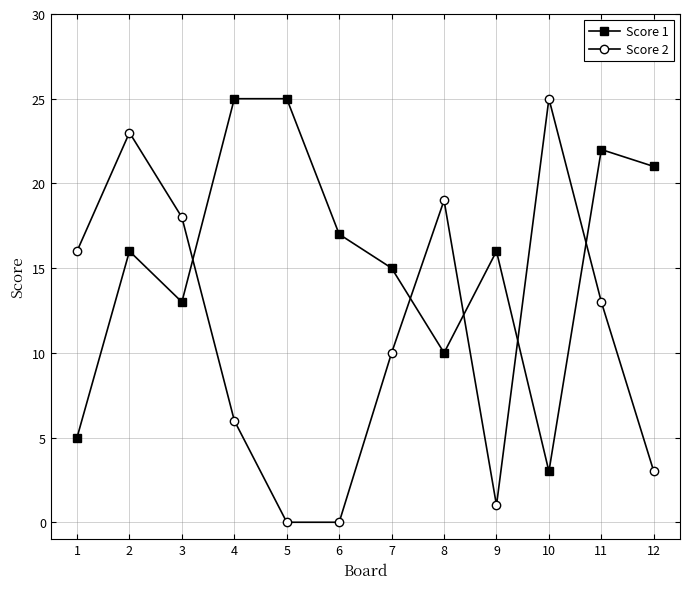

At which label does Score 2 reach its peak?

10